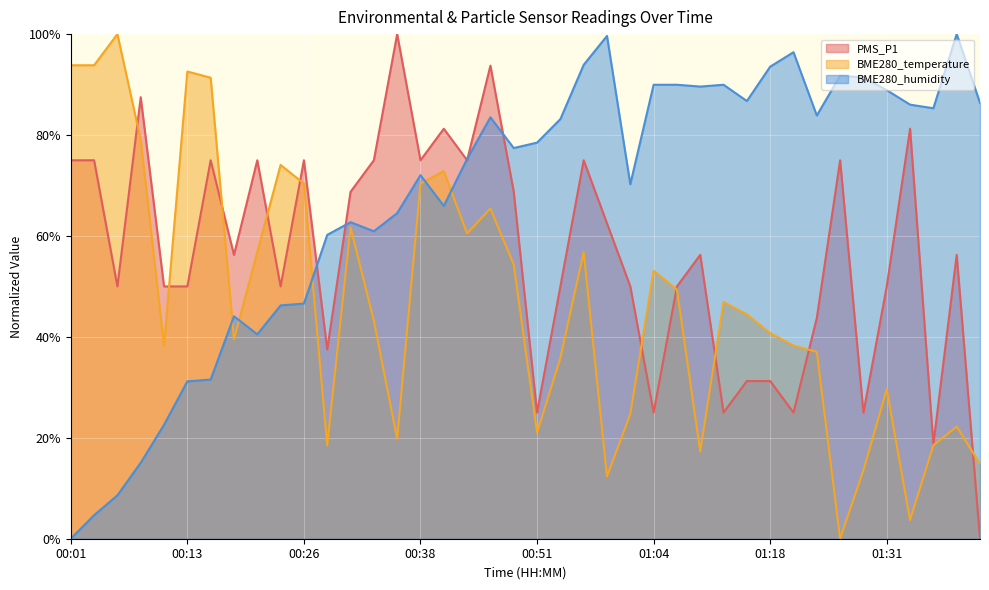

The BME280_humidity series shows 20.3 at 01:28. True or false?

False